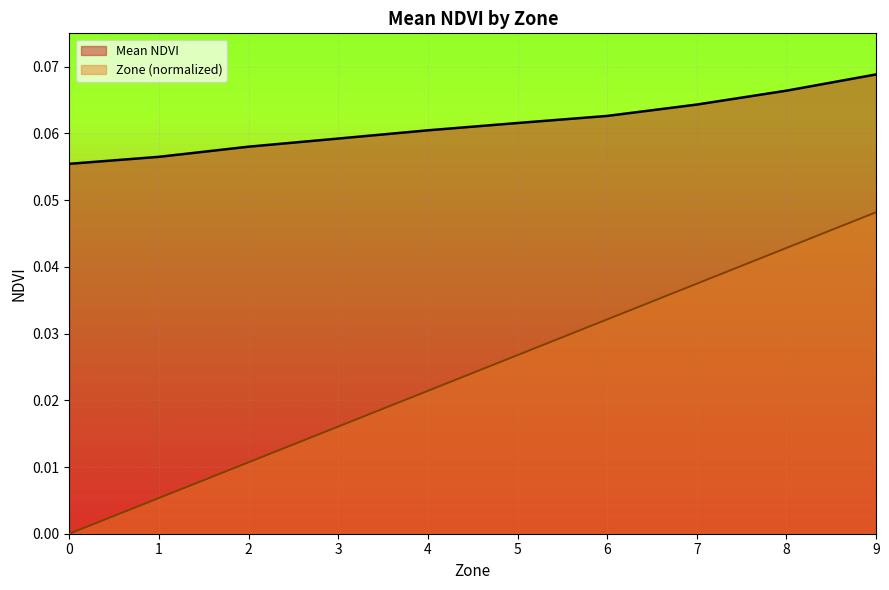

True or false: Zone and Mean NDVI intersect in this chart.

False